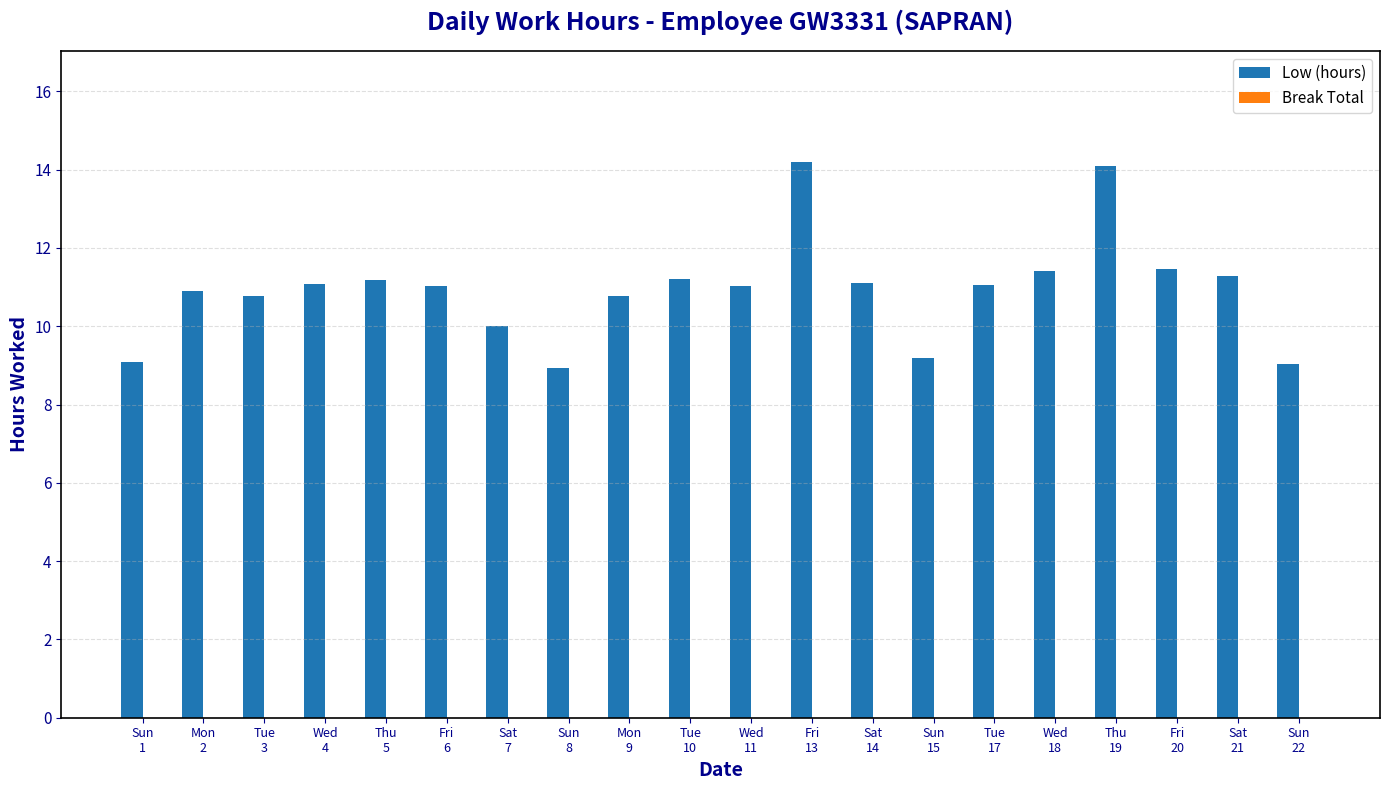

What is the difference between the maximum and minimum values?

5.3